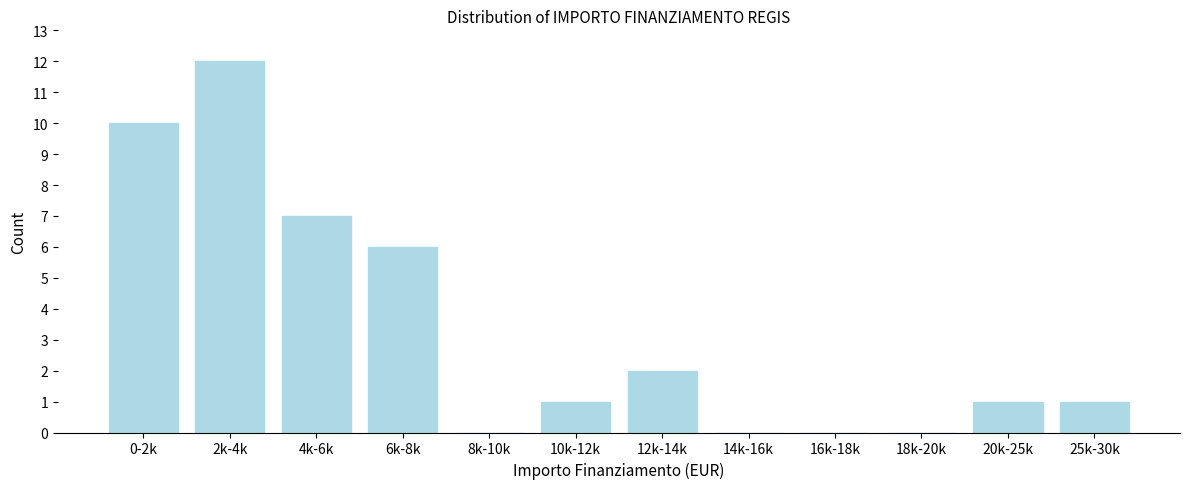

Reading left to right, transcribe all the data shown in this chart.

0-2k=10	2k-4k=12	4k-6k=7	6k-8k=6	8k-10k=0	10k-12k=1	12k-14k=2	14k-16k=0	16k-18k=0	18k-20k=0	20k-25k=1	25k-30k=1